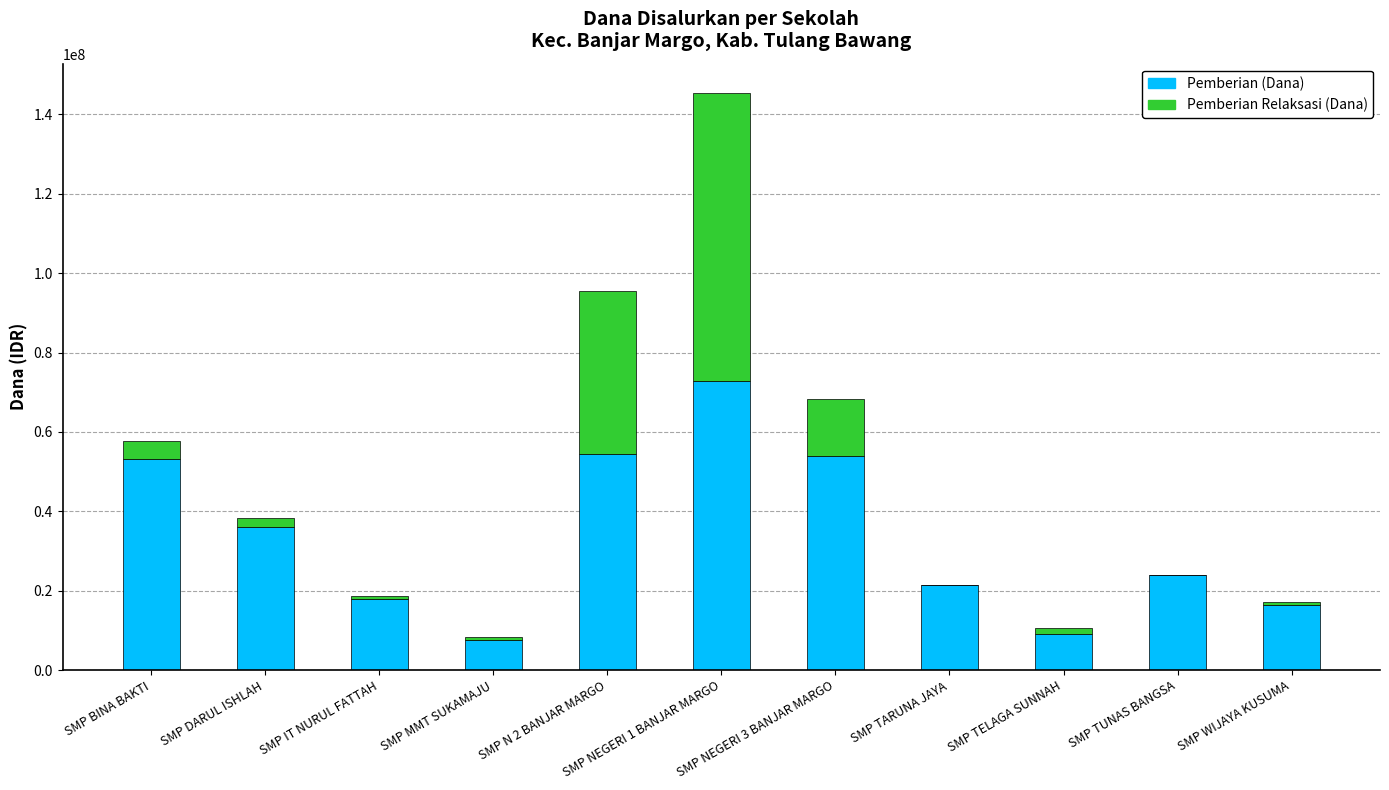

The value of Pemberian (Dana) at SMP WIJAYA KUSUMA is 22180007. True or false?

False